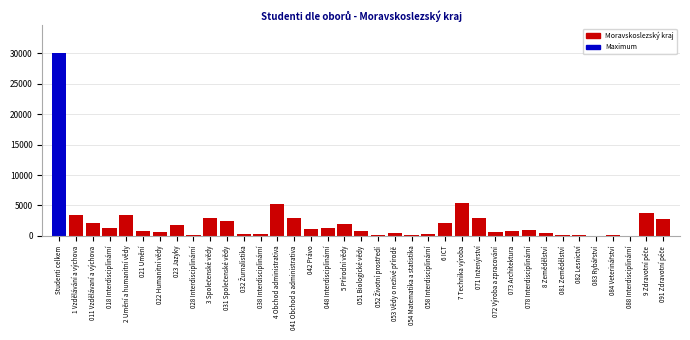

What is the sum of all values?

84732